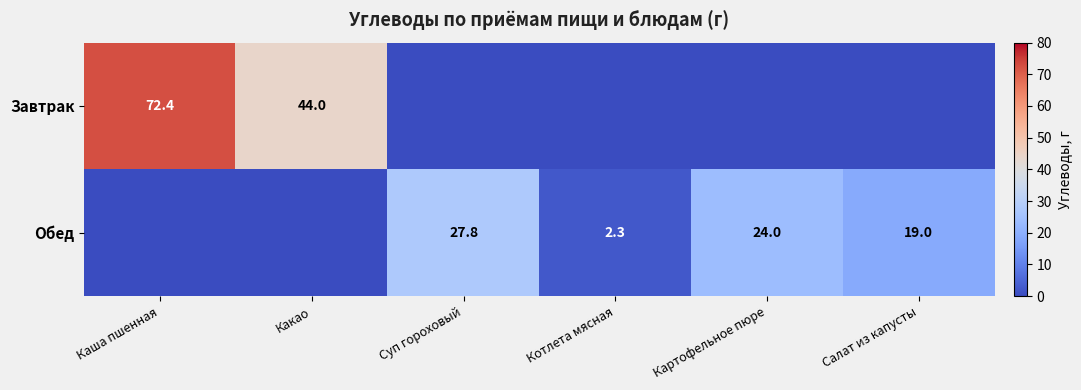

Is it true that Обед equals 18.2 at Суп гороховый?

False